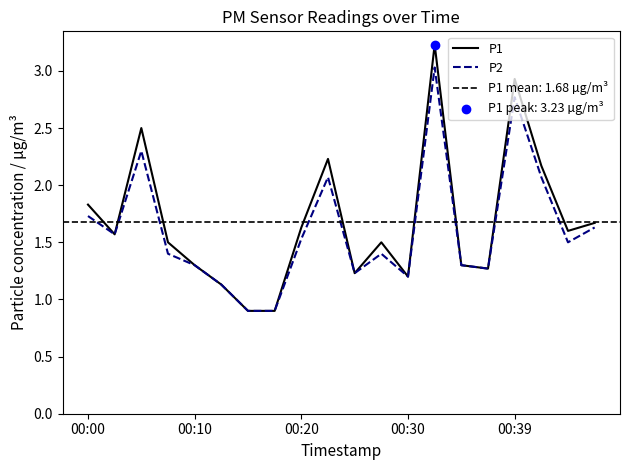

At how many categories does at least one series exceed 2?

5